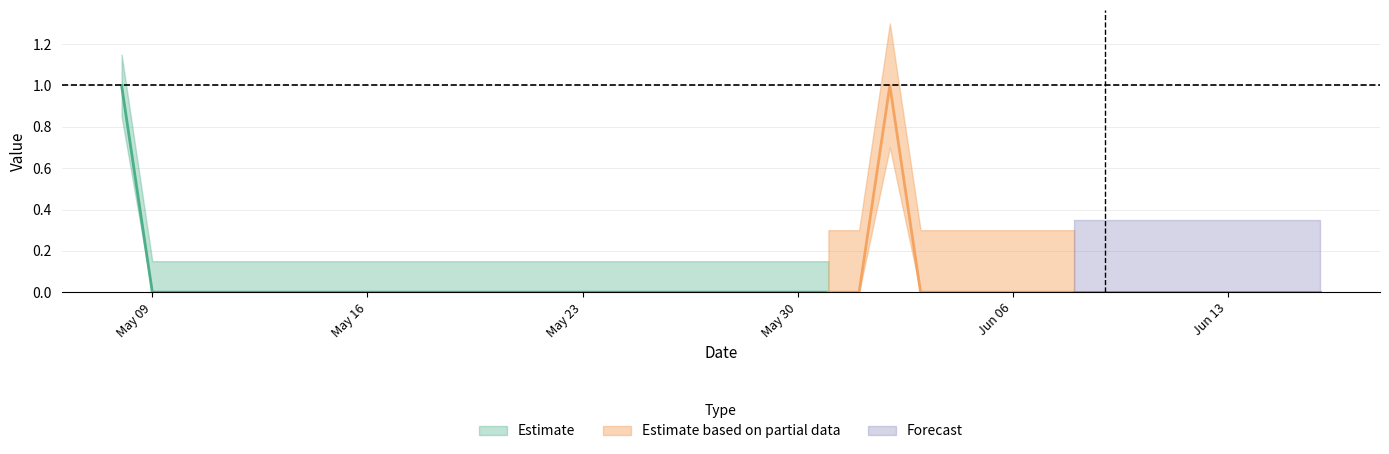

The chart shows a value of 1 at 2022-05-08. True or false?

True